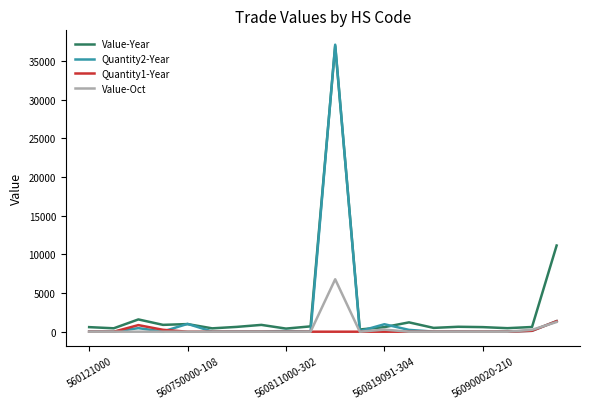

Which series has the largest range (max minus min)?

Quantity2-Year